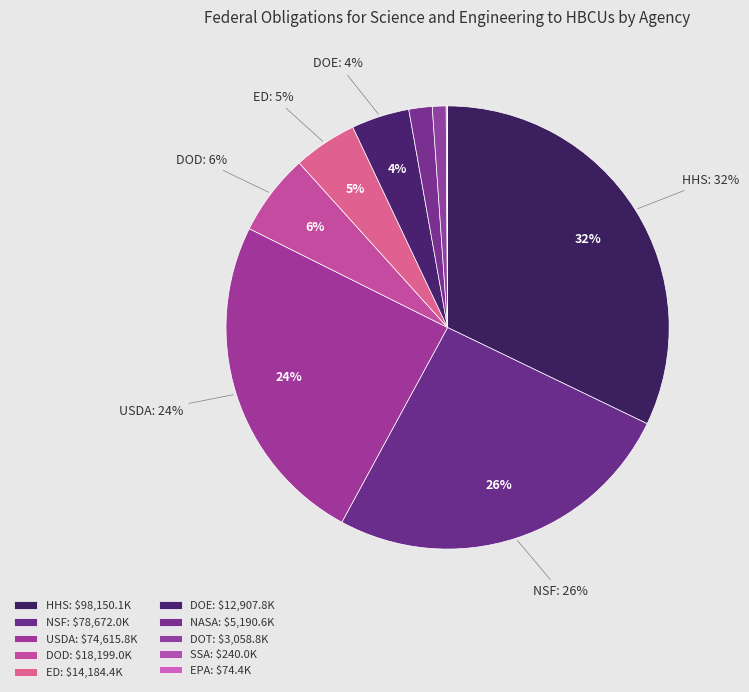

Rank the categories by value from lowest to highest.

EPA, SSA, DOT, NASA, DOE, ED, DOD, USDA, NSF, HHS